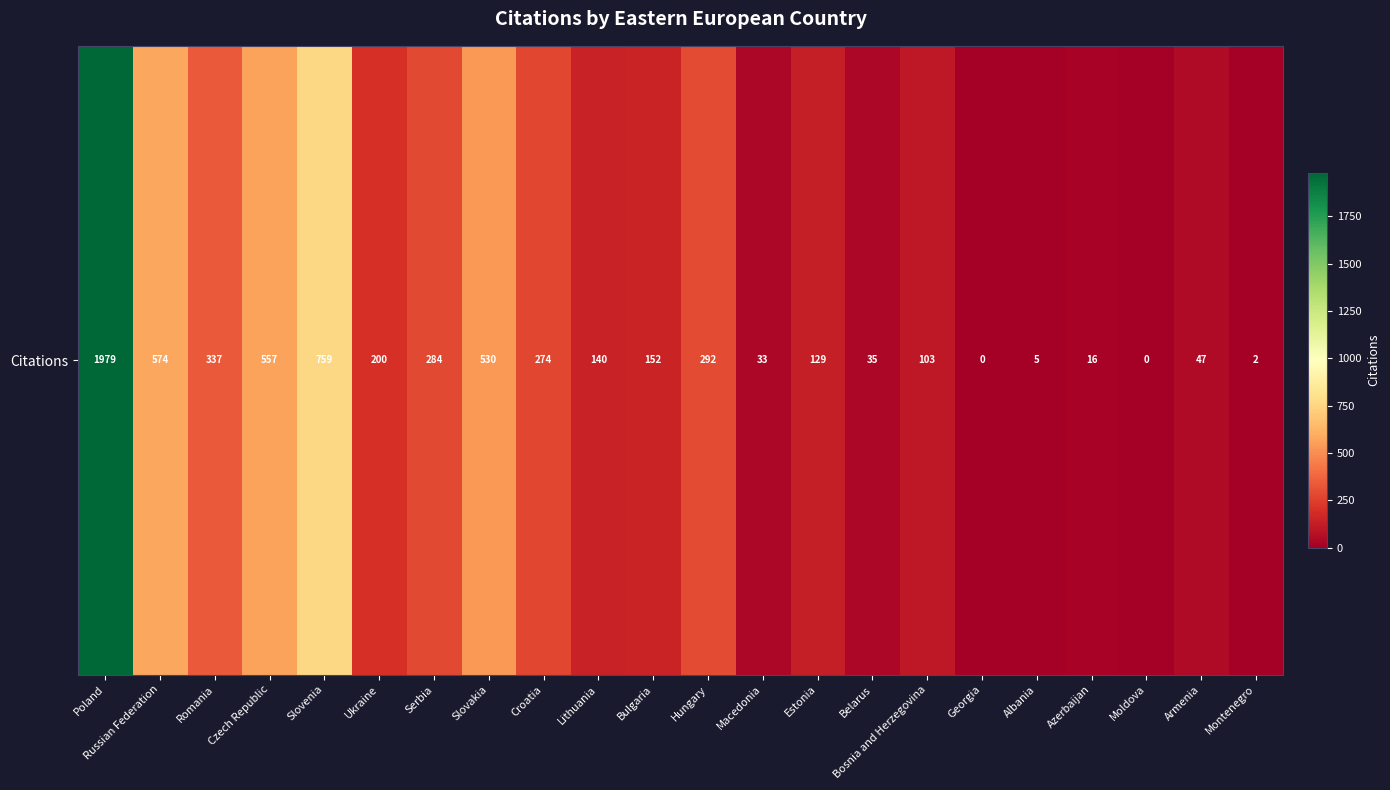

At which label does the data first exceed 152?

Poland